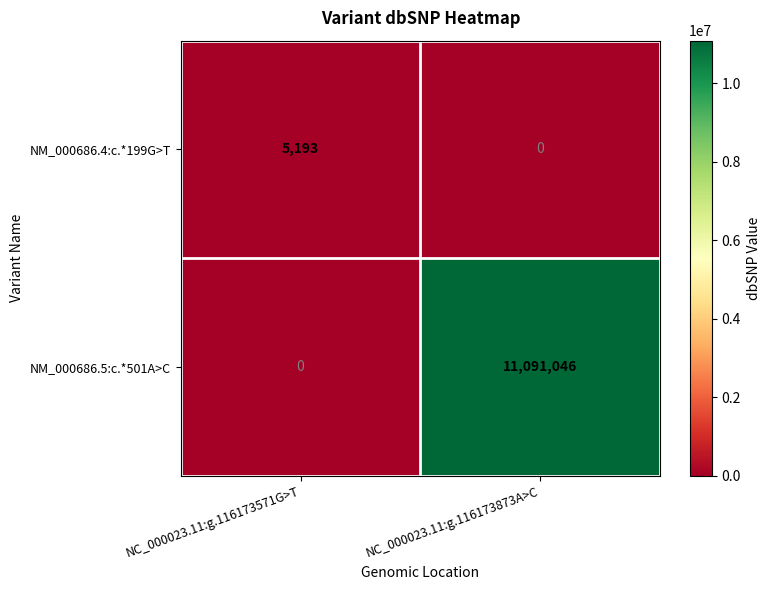

How many series are shown in this chart?

2